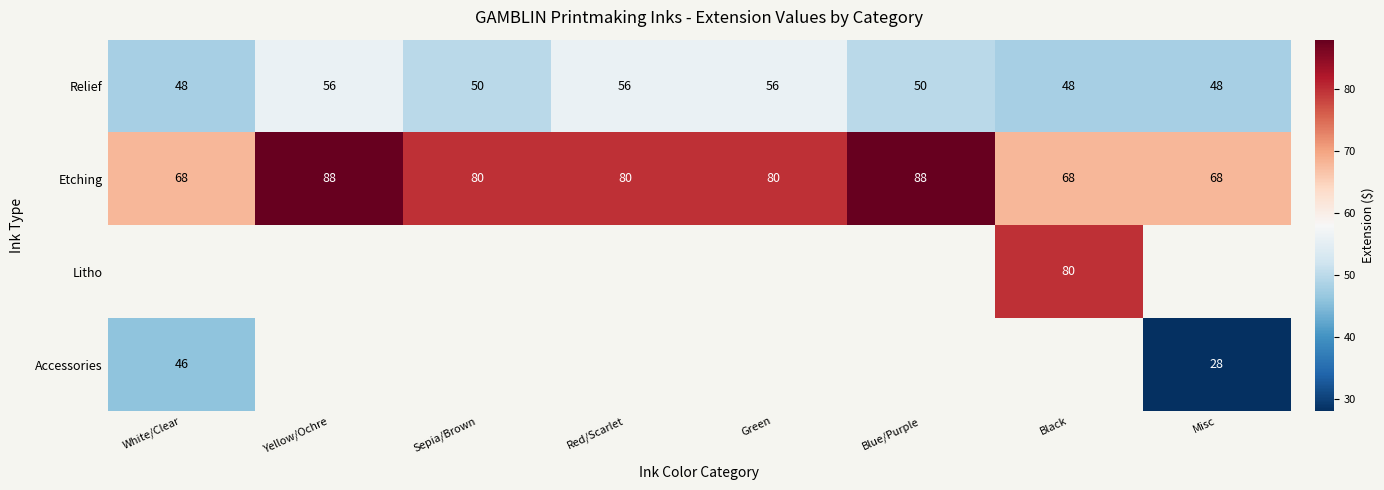

How many data points in Etching are less than 80?

3